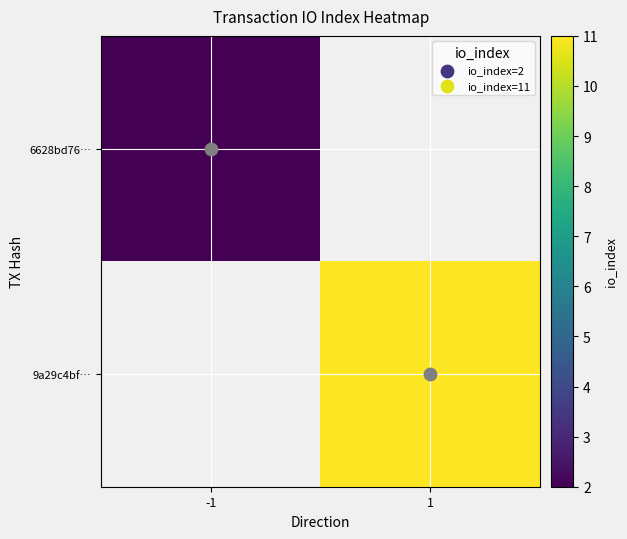

How many distinct data groups are displayed?

2